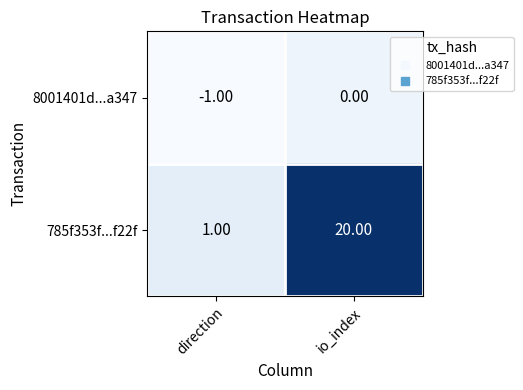

At which category does the chart reach its minimum across all series?

direction